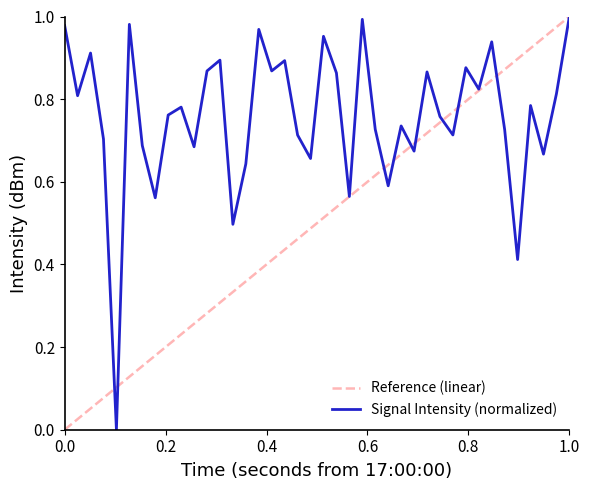

What is the greatest value displayed?

1.0